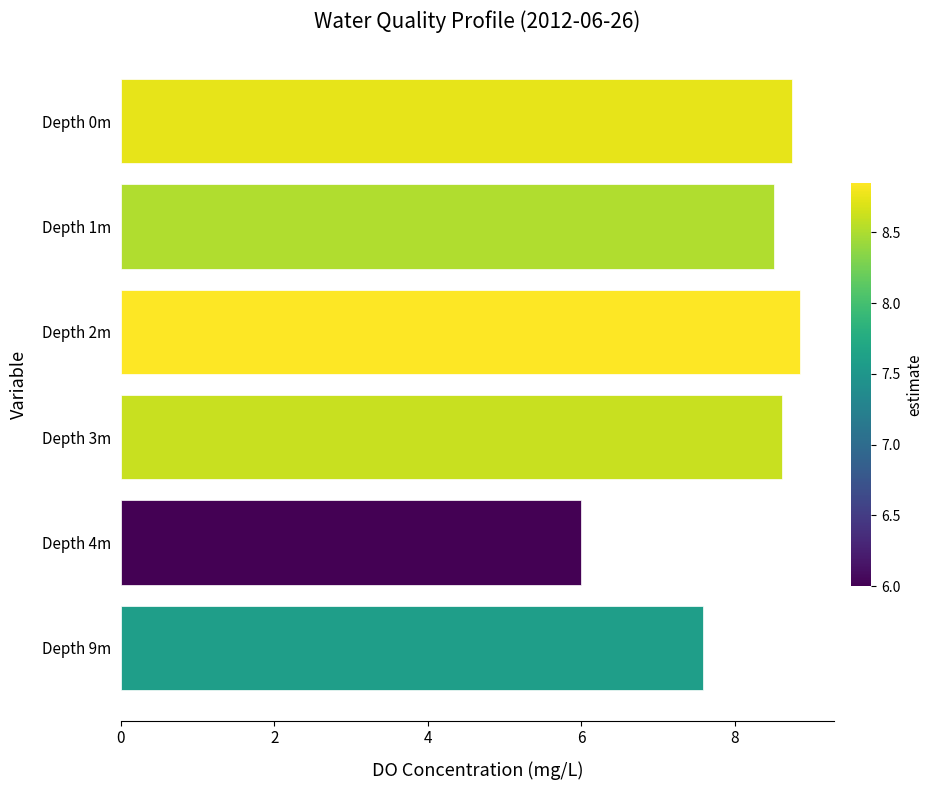

What is the label of the 5th bar from the top?

Depth 4m